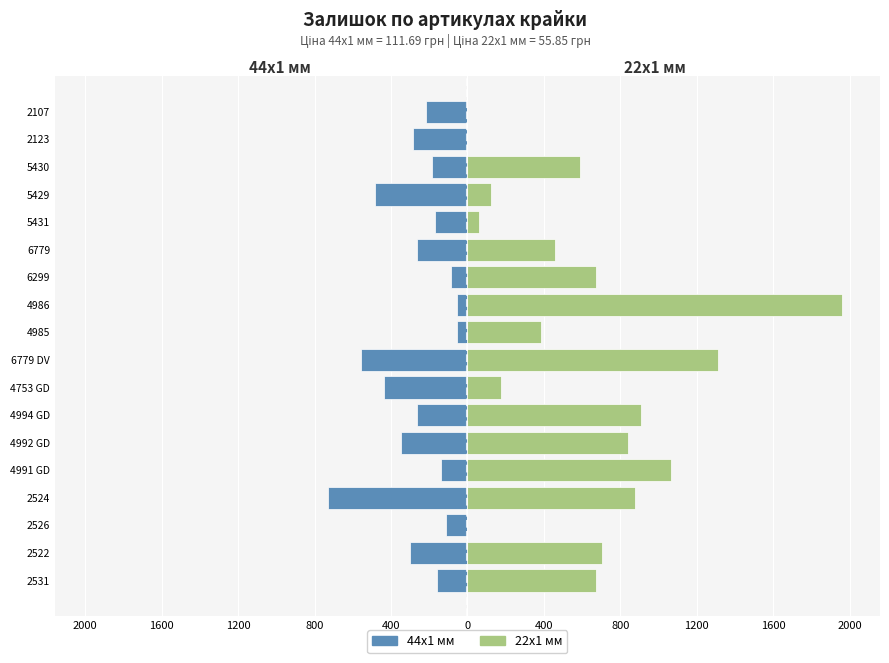

Are the bars grouped side by side (vs. stacked)?

Yes